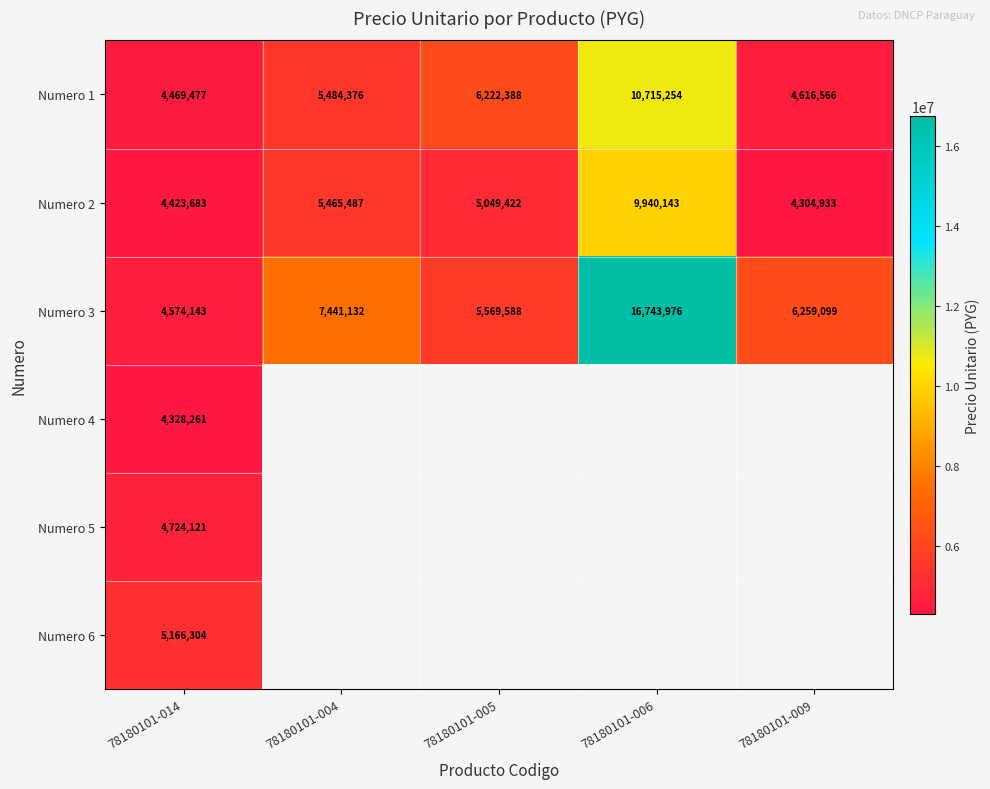

List the labels in order of Numero 1 value, smallest first.

78180101-014, 78180101-009, 78180101-004, 78180101-005, 78180101-006